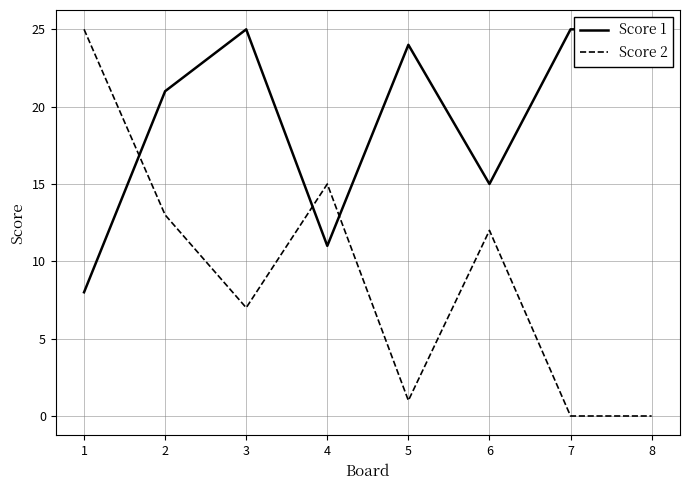

At which category is the sum across all series the highest?

2